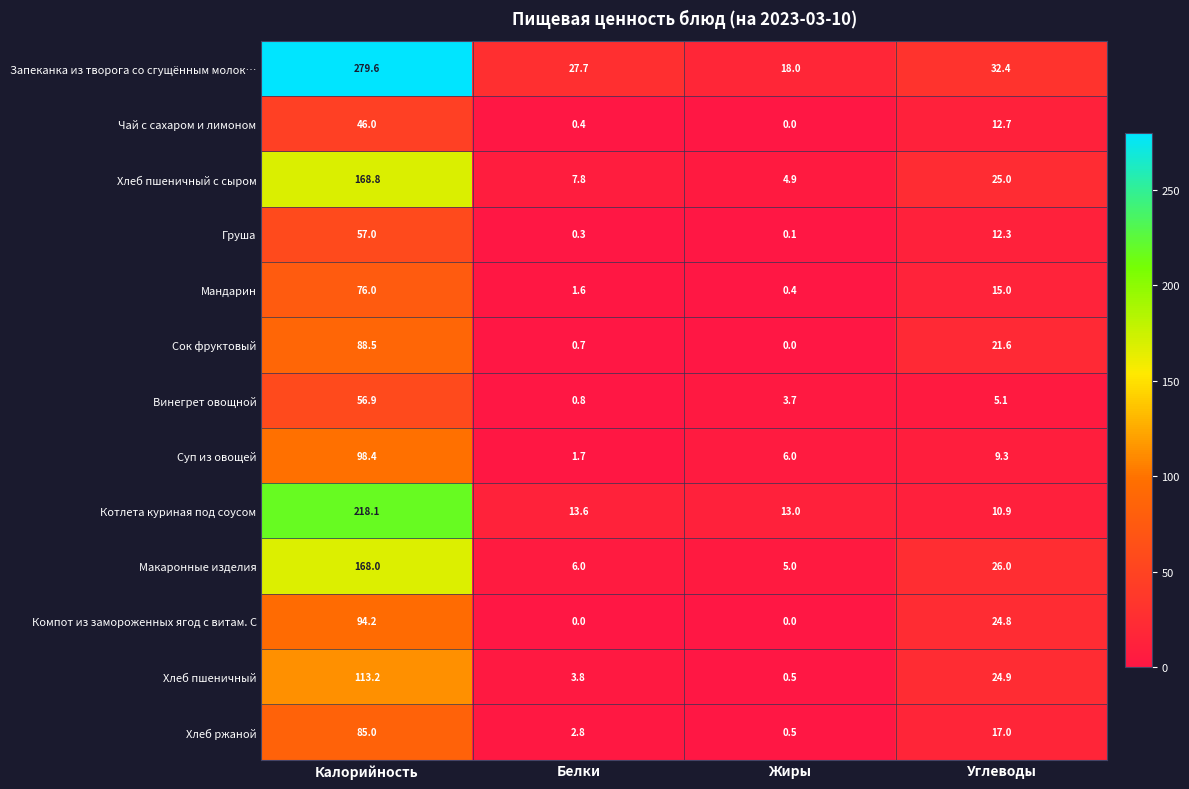

Which series changed the most between Калорийность and Жиры?

Запеканка из творога со сгущённым молок…